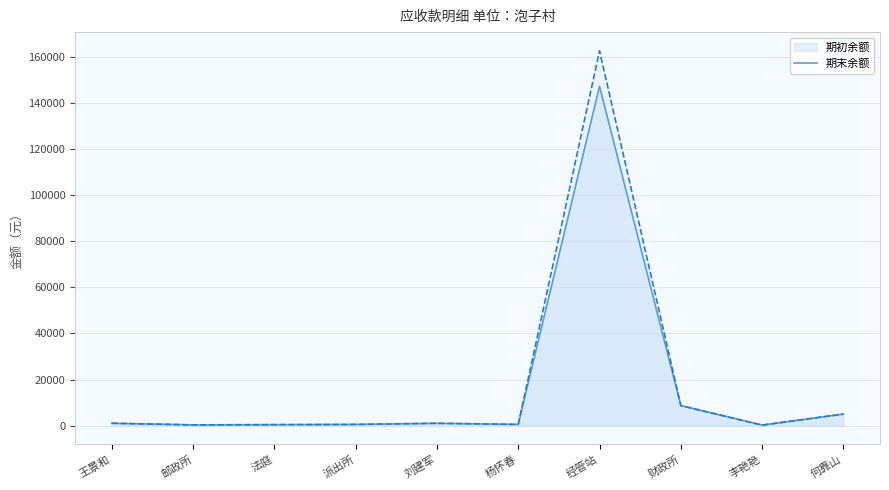

What is the highest value of the 期初余额 series?

147320.0